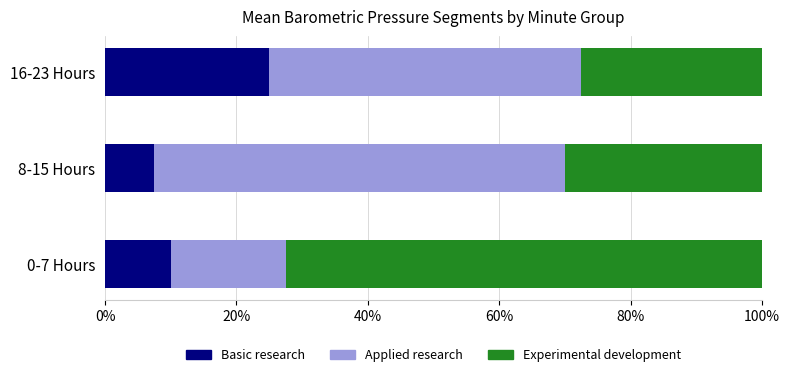

What is the maximum value for Basic research?

25.0